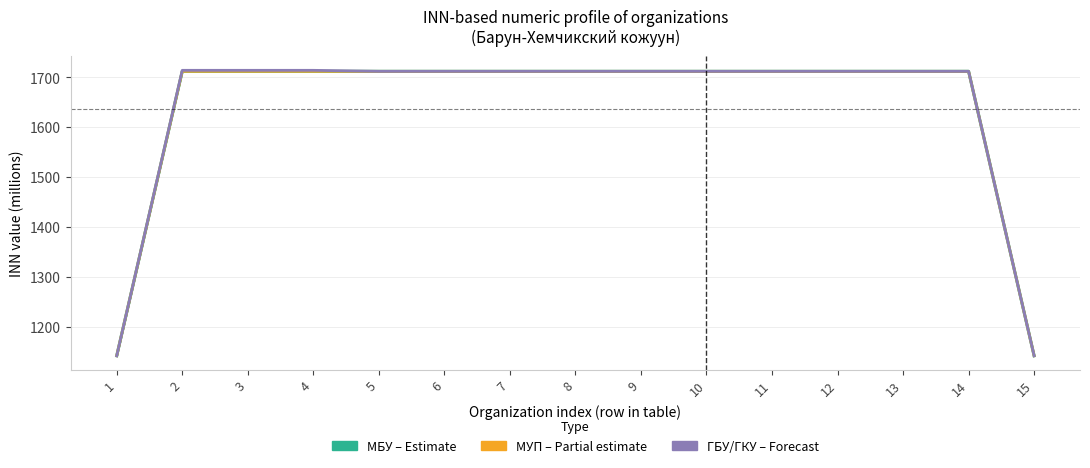

What is the average value of the ГБУ/ГКУ (Forecast) series?

1636.3